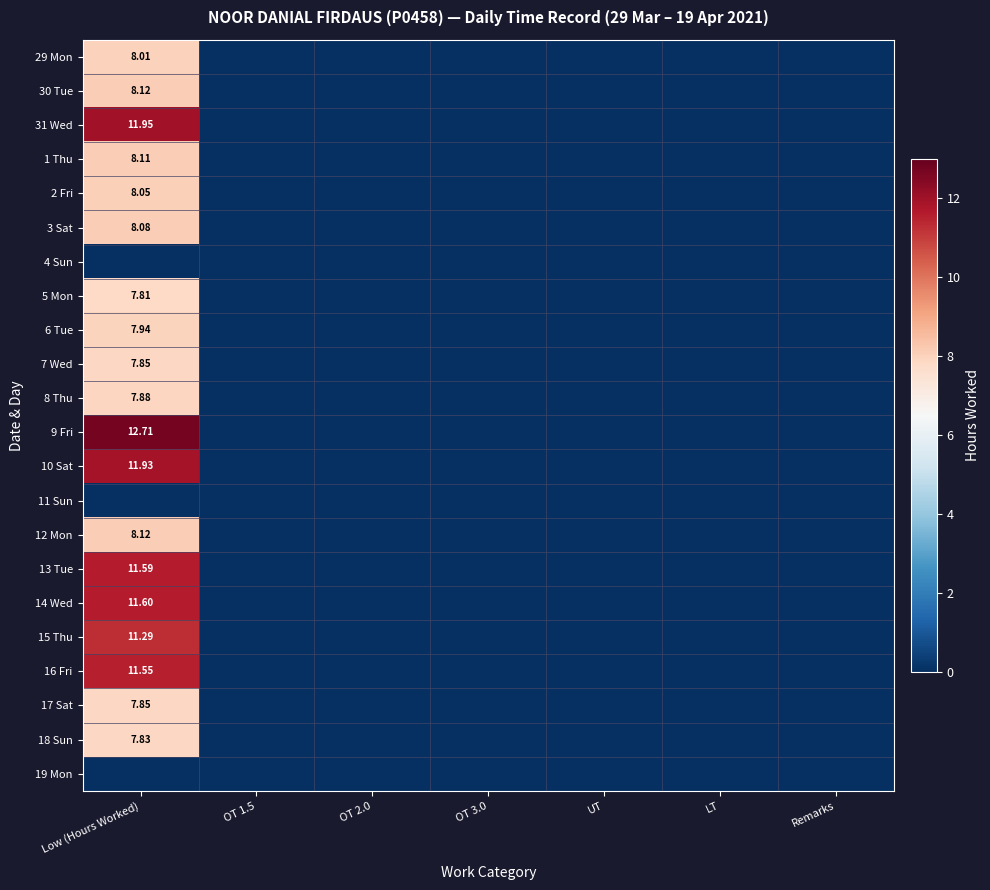

At which category is the sum across all series the highest?

Low (Hours Worked)